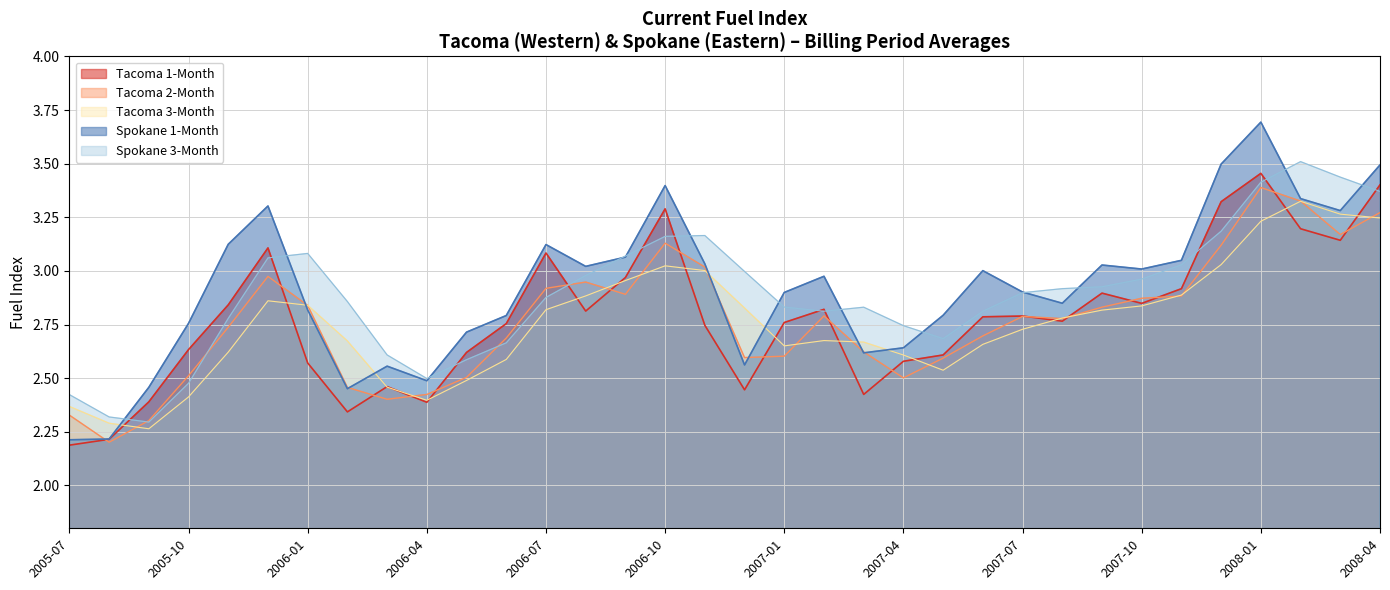

List the series in order of their peak value, highest first.

Spokane 1-Month, Spokane 3-Month, Tacoma 1-Month, Tacoma 2-Month, Tacoma 3-Month